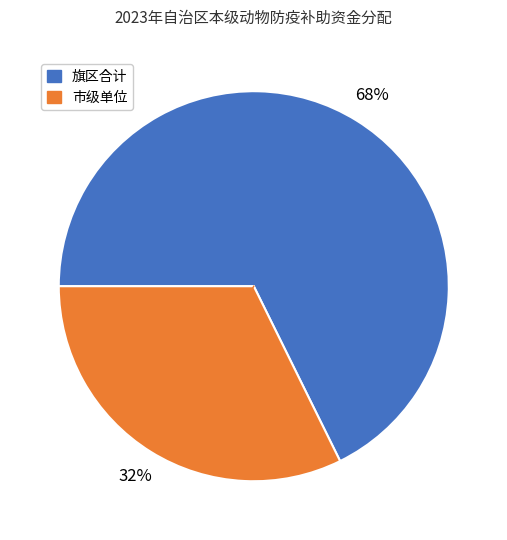

Is the sum of 旗区合计 and 市级单位 greater than half?

Yes